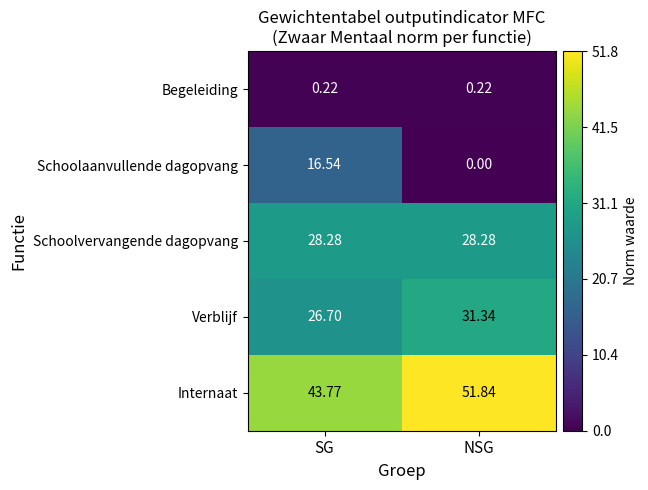

At which label does Internaat reach its minimum?

SG